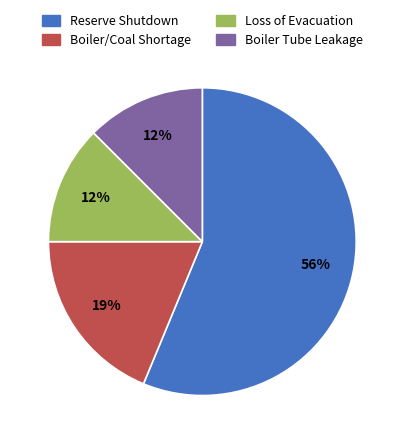

Count the number of slices in the pie.

4